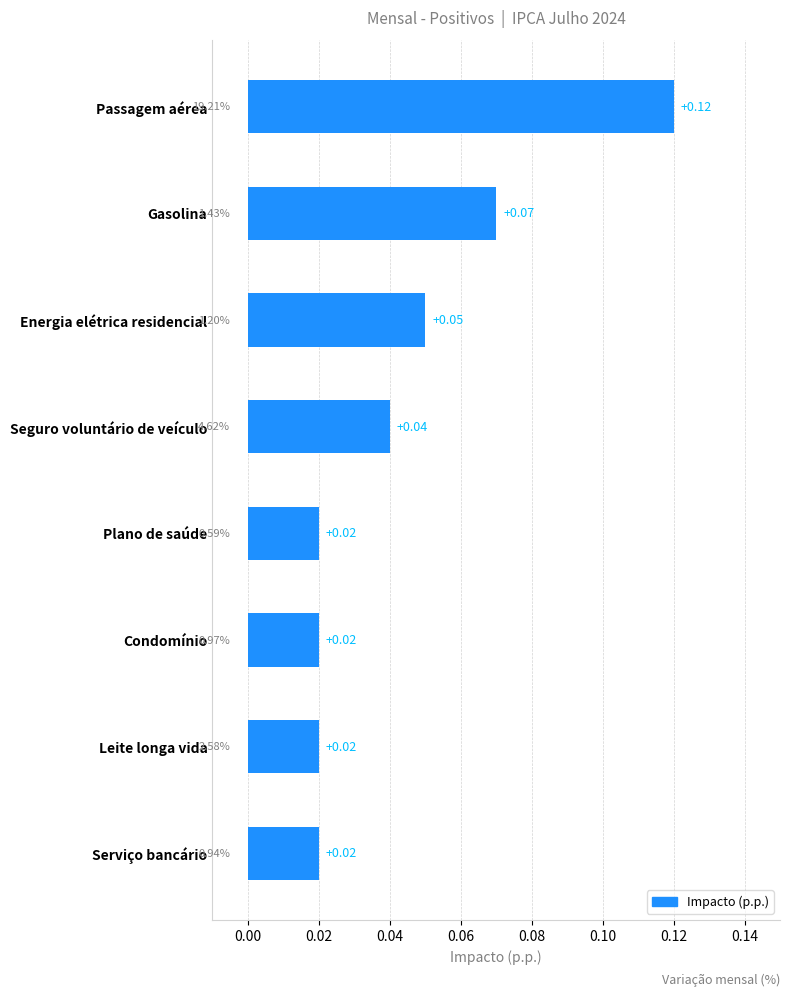

Which has a higher value, Serviço bancário or Energia elétrica residencial?

Energia elétrica residencial